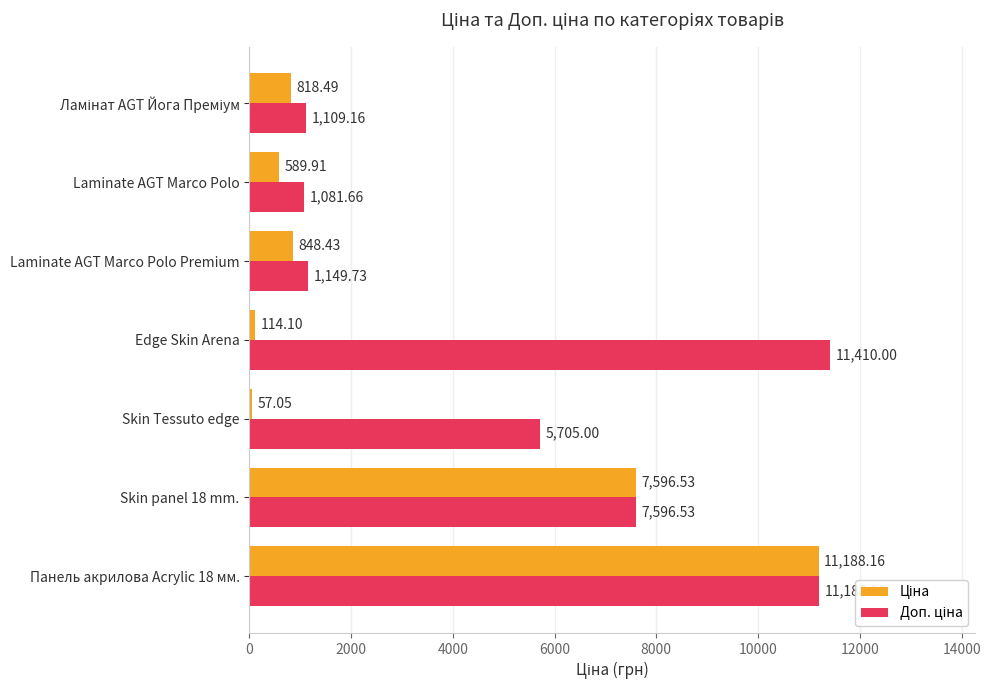

What is the maximum value shown in the chart?

11410.0